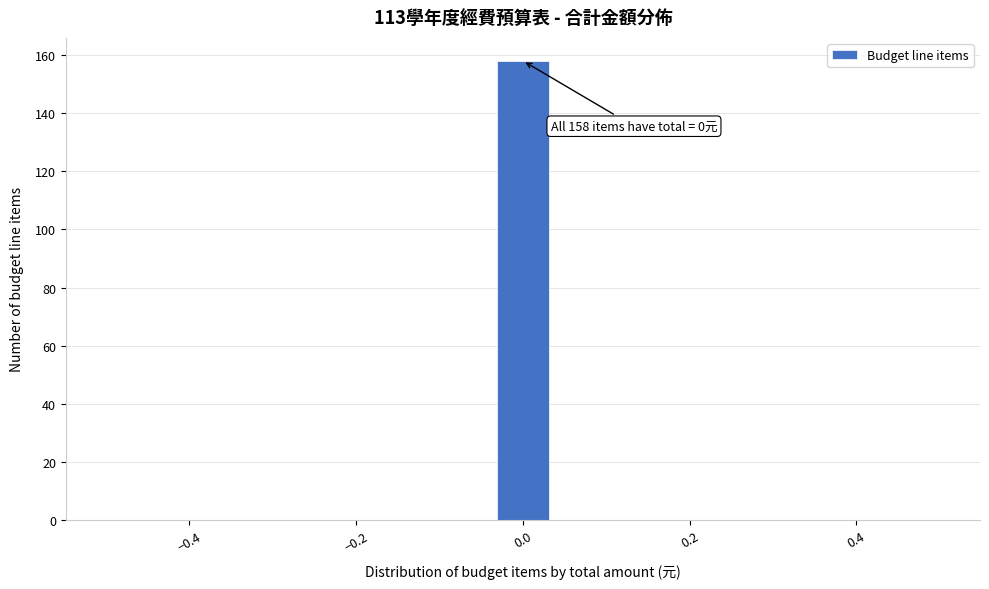

Read against the x-axis, roughly where is the centre of the tallest bar?

0.00